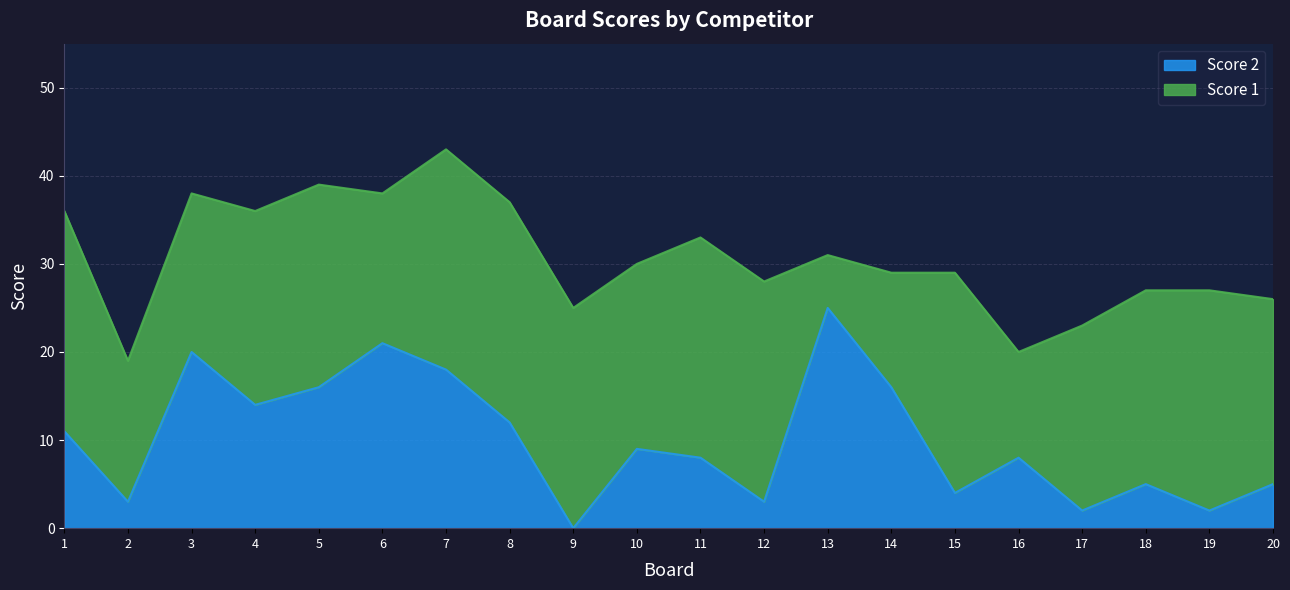

Rank the categories by value from lowest to highest.

9, 17, 19, 2, 12, 15, 18, 20, 11, 16, 10, 1, 8, 4, 5, 14, 7, 3, 6, 13